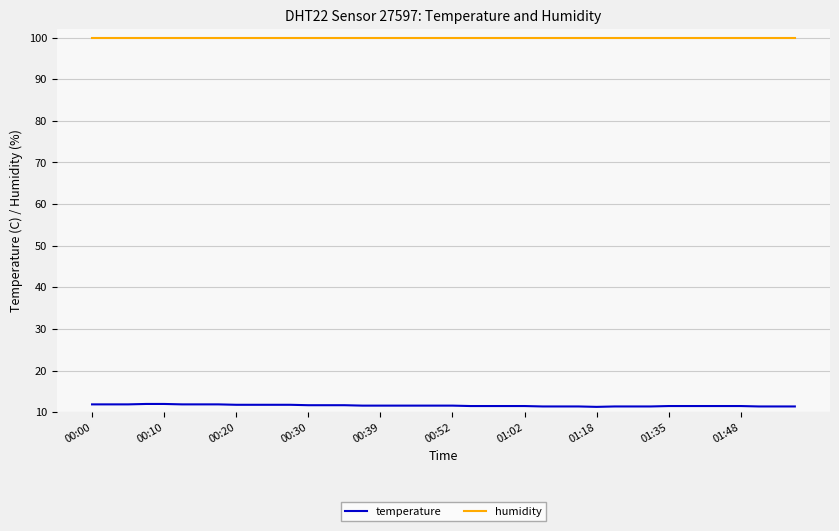

True or false: temperature and humidity intersect in this chart.

False